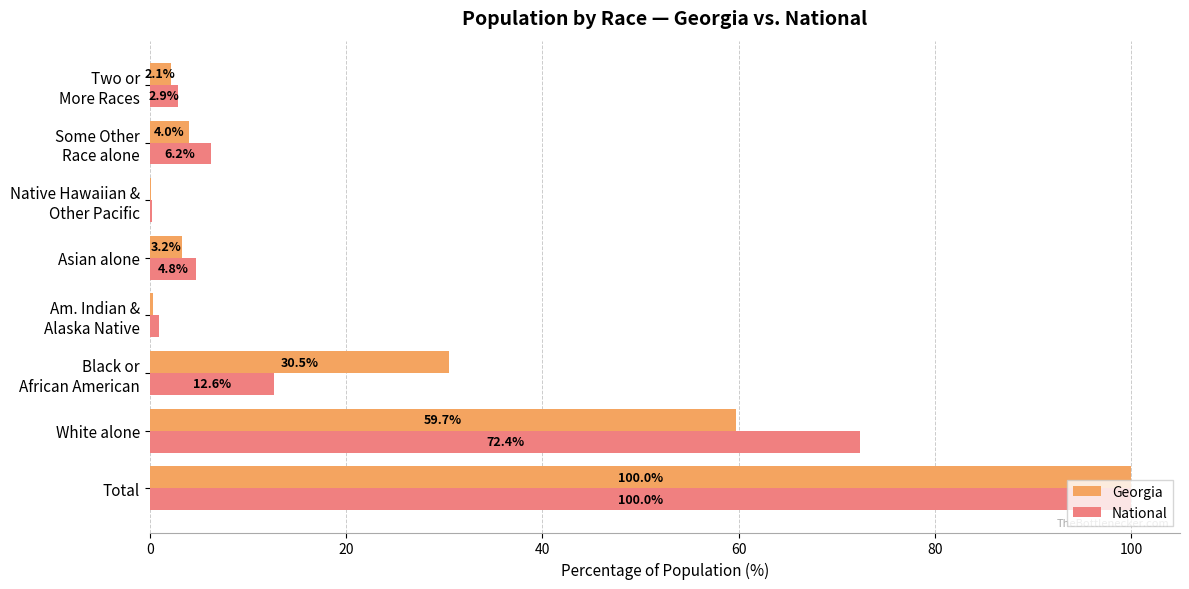

What is the total value across all series at Total?

200.0